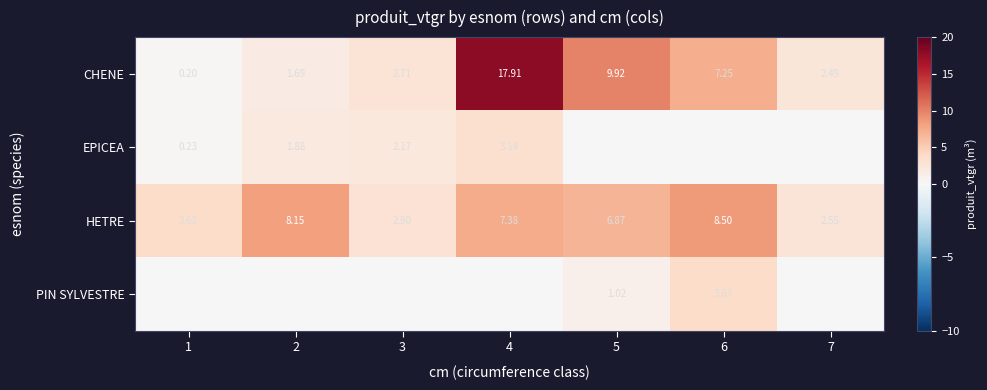

Is the value of PIN SYLVESTRE at 5 greater than the value of CHENE at 5?

No